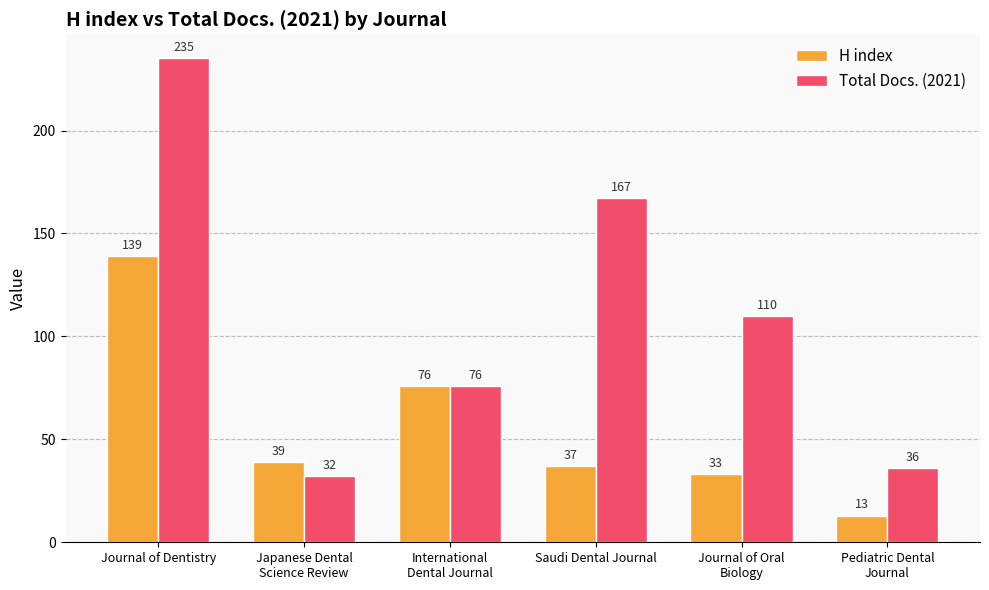

What position from the left is Journal of Oral
Biology?

5